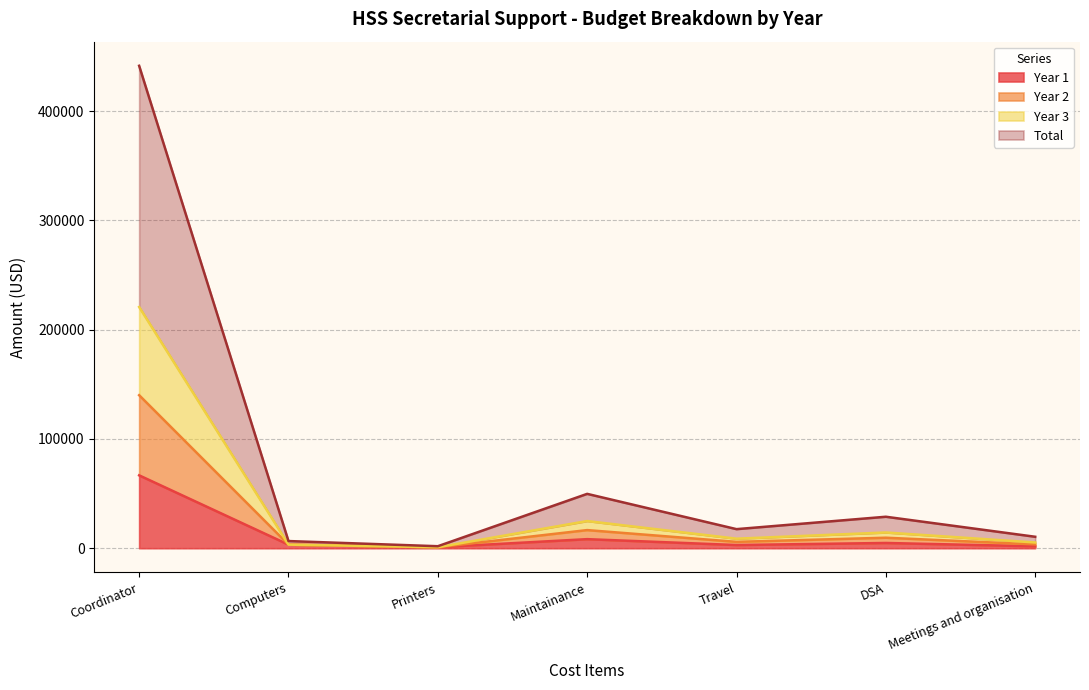

At which label does Year 1 reach its peak?

Coordinator